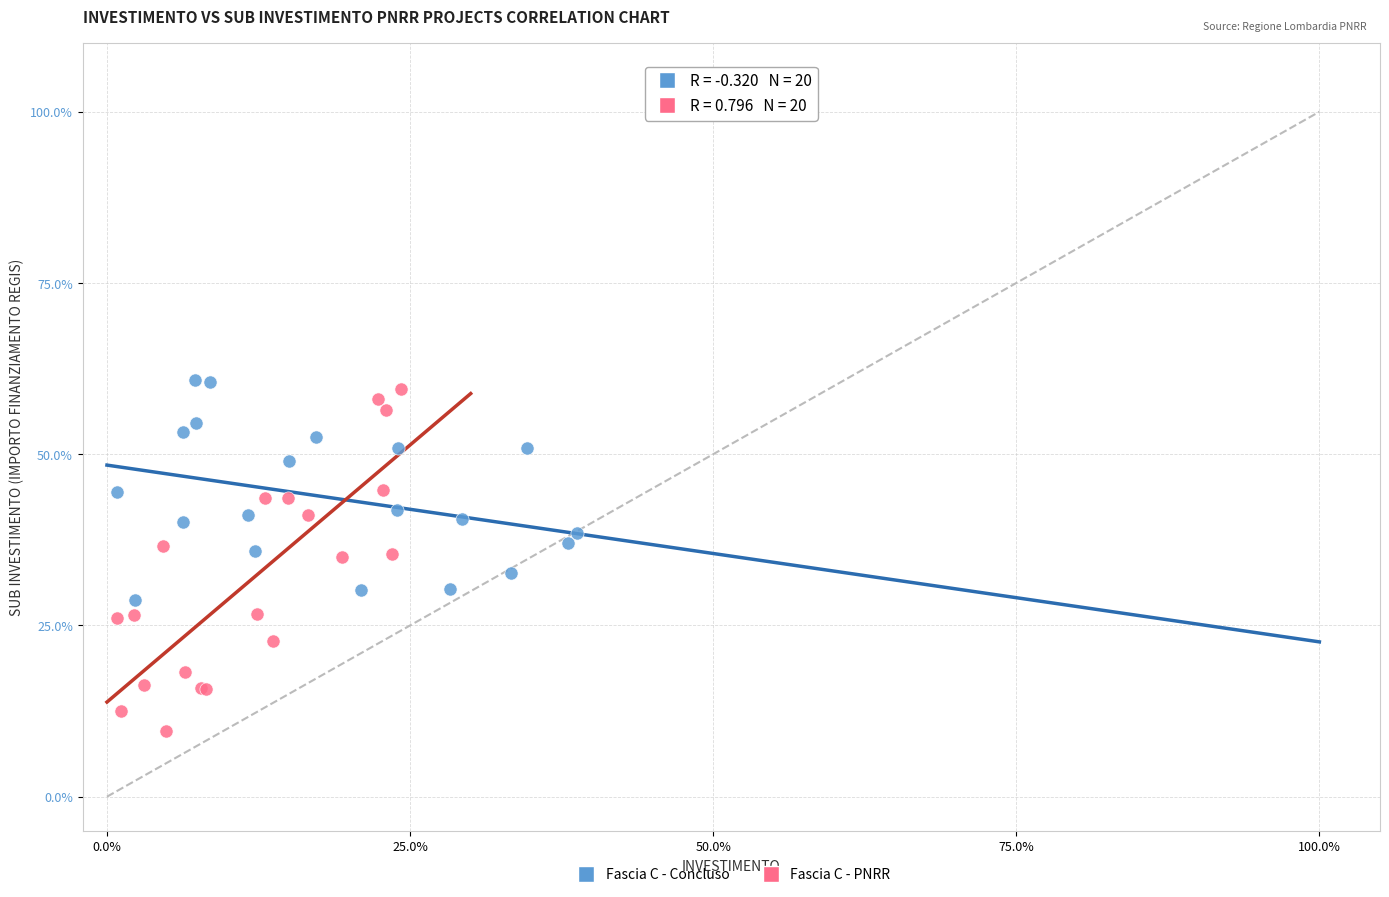

Which series has the widest spread of Y values?

Fascia C - PNRR